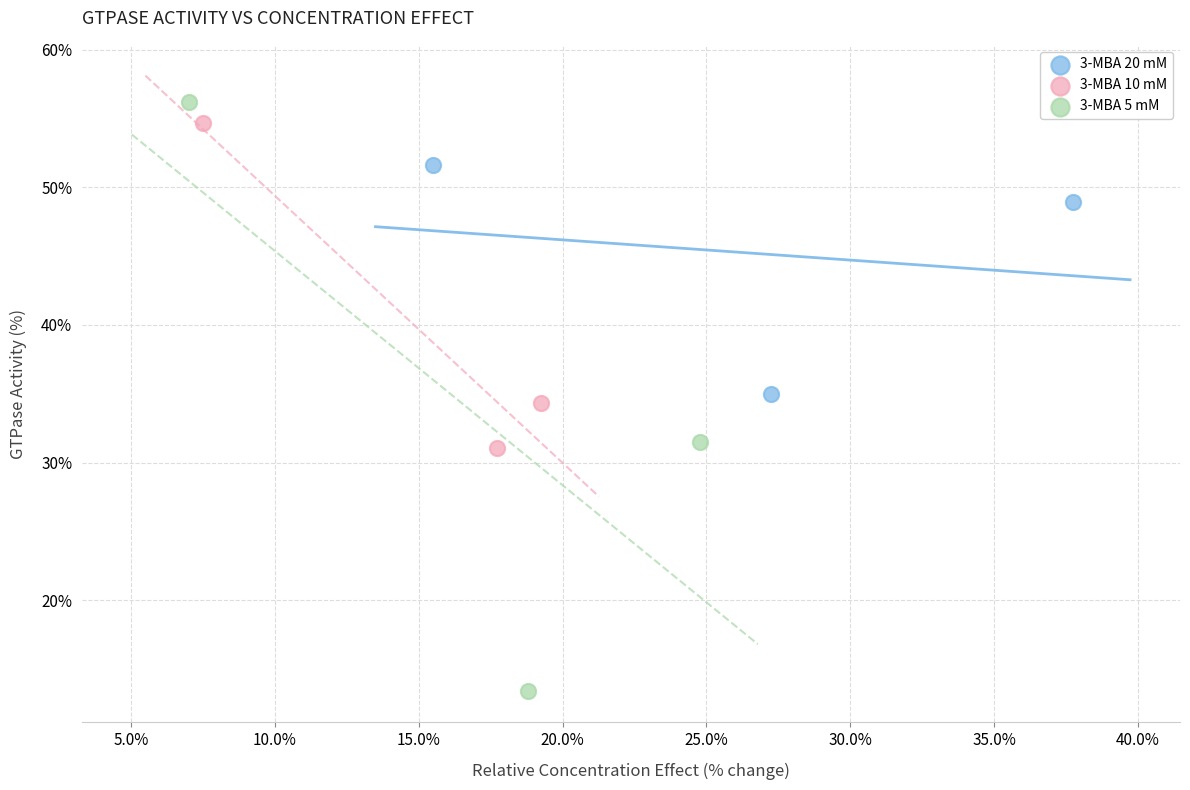

Which series has the largest Y range (max minus min)?

3-MBA 5 mM